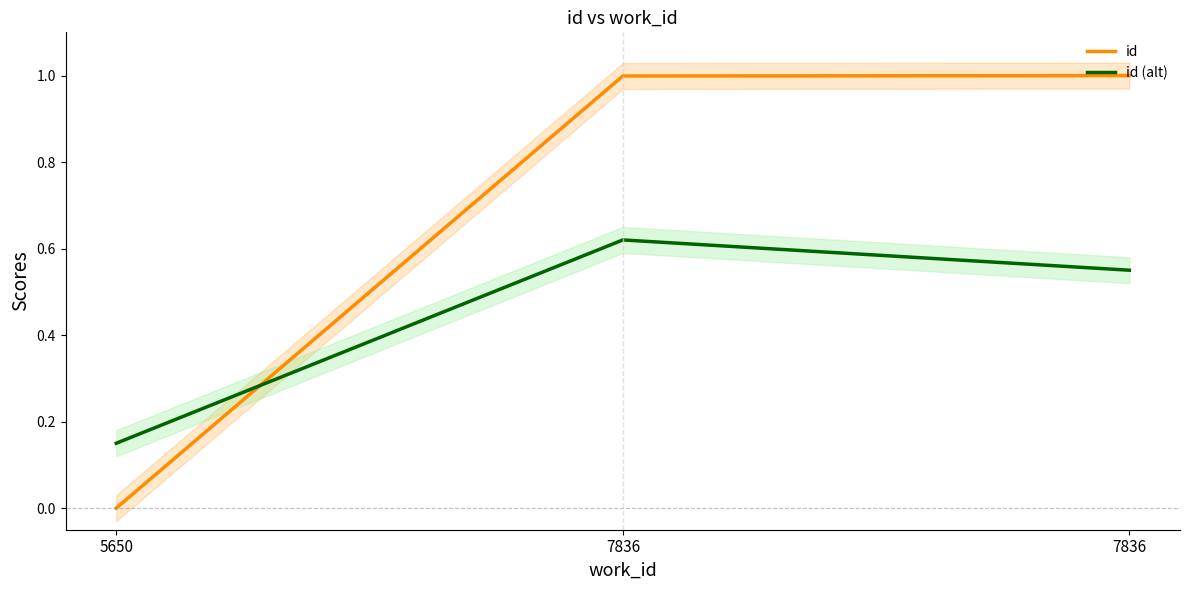

What are all the series names shown in the legend?

id, id (alt)